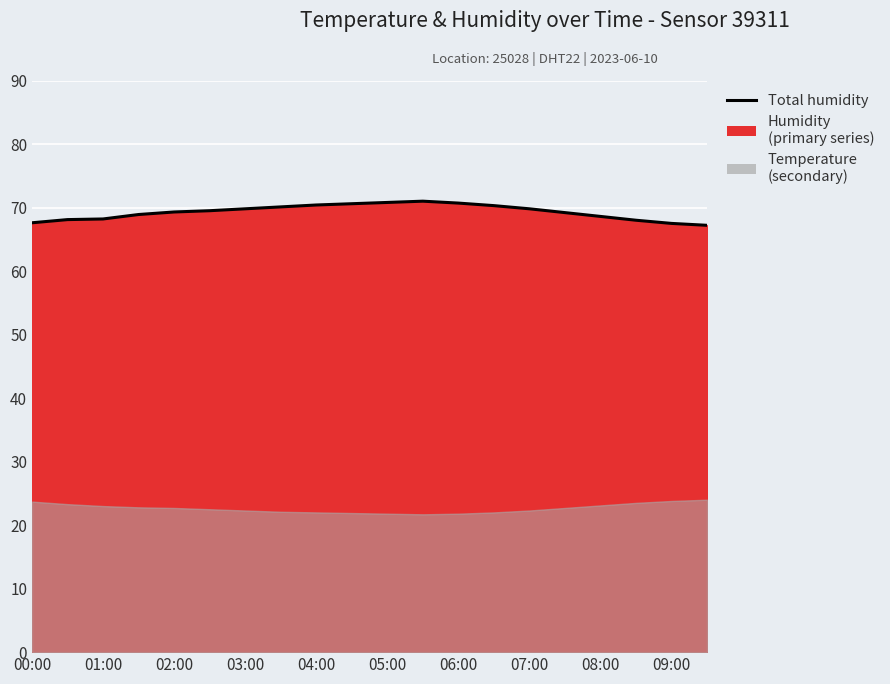

At which label does the data first exceed 69?

02:00